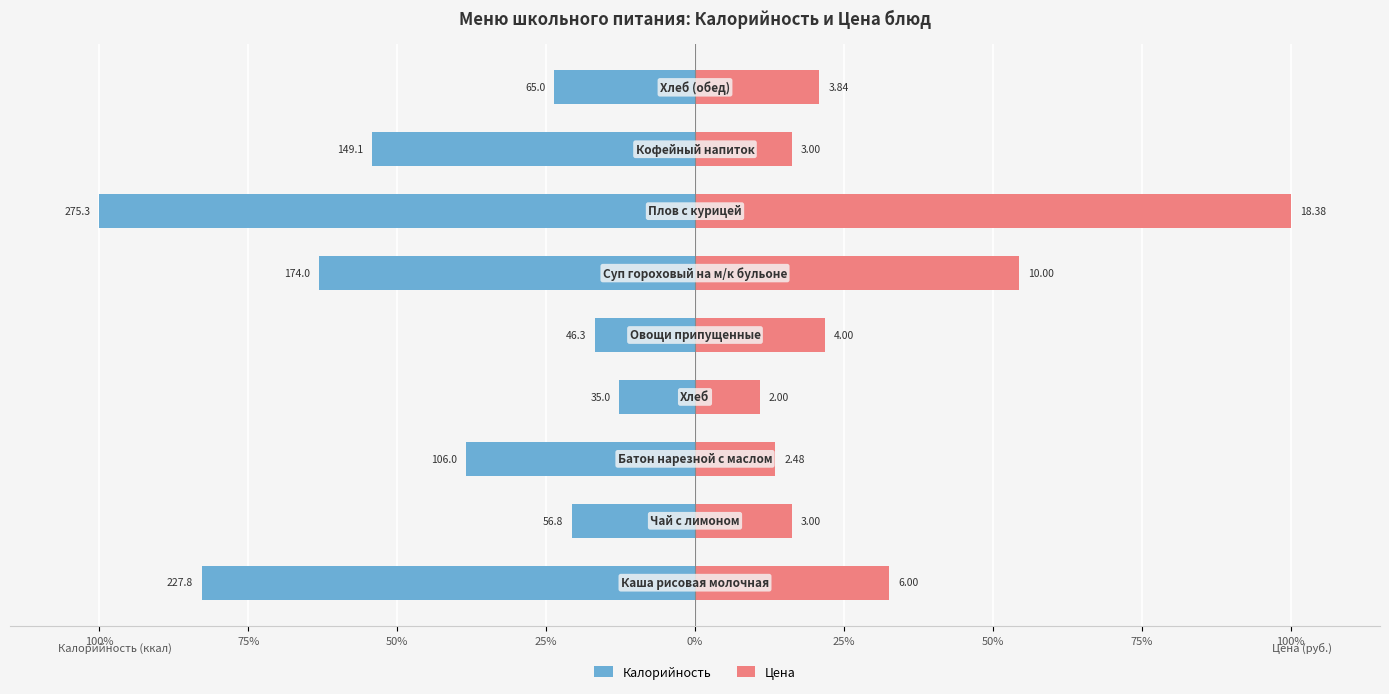

Which series changed the most between 75% and 25%?

Калорийность